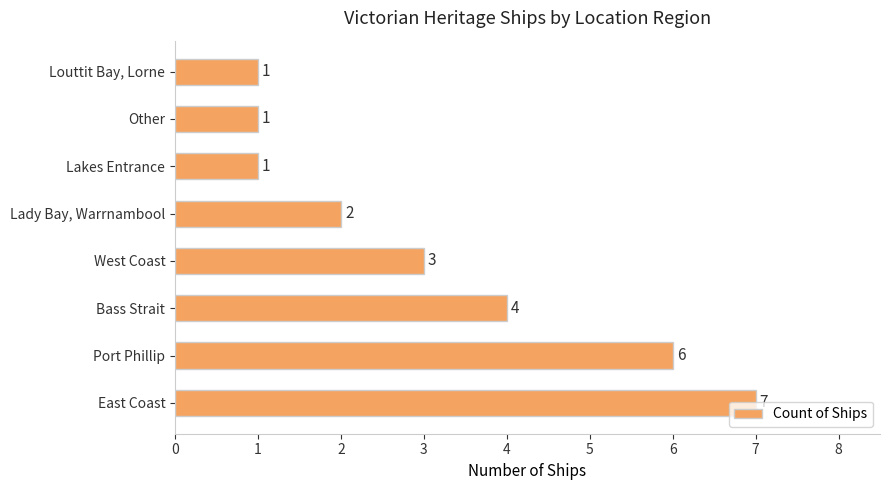

Does the chart contain any negative values?

No